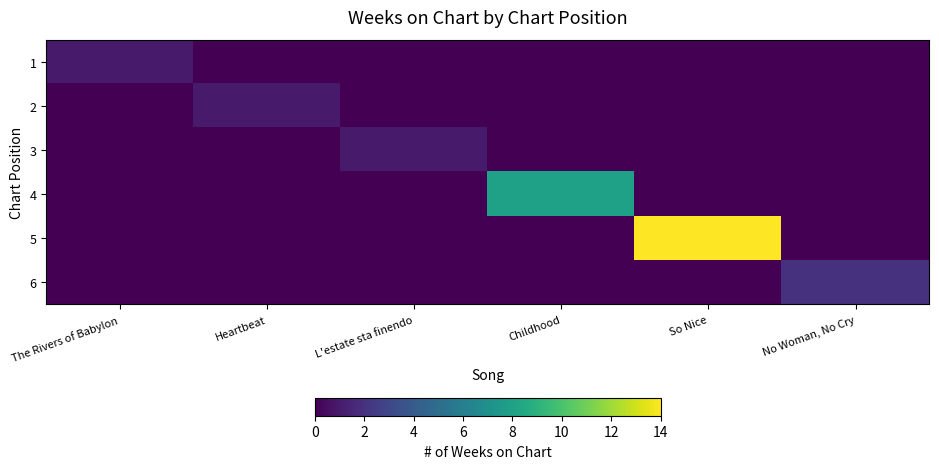

Which series has the largest total across all categories?

5